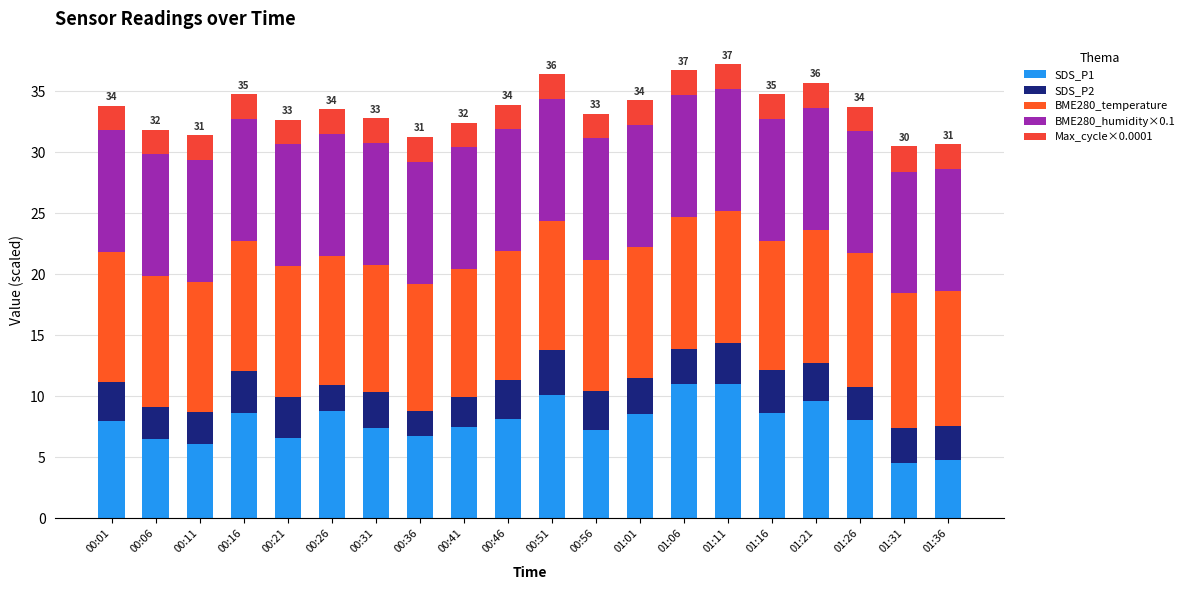

Are the bars grouped side by side (vs. stacked)?

No